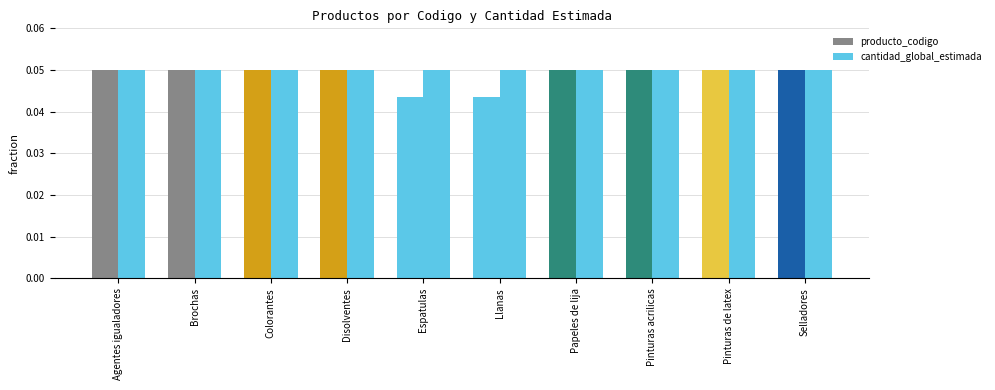

Are the bars grouped side by side (vs. stacked)?

Yes